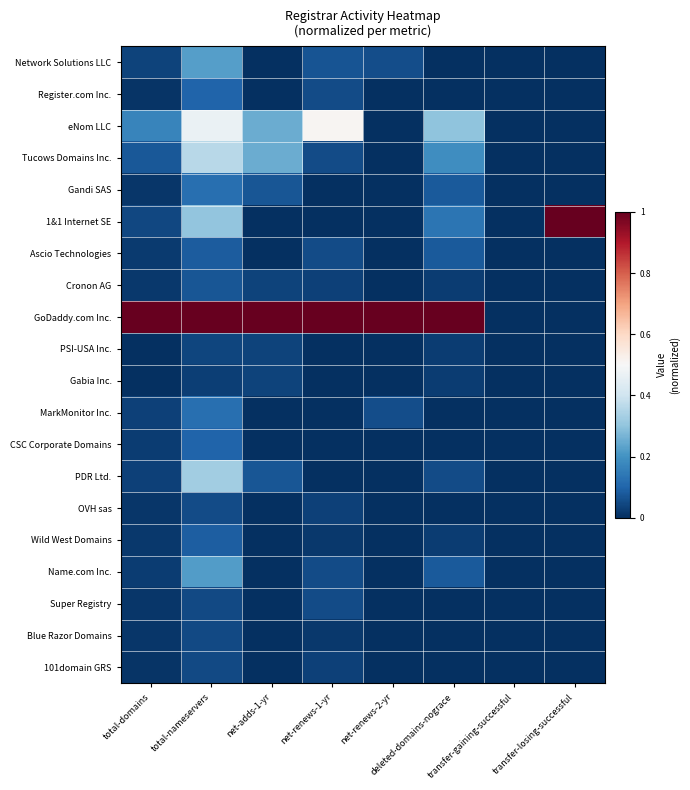

What is the greatest value displayed?

1.0